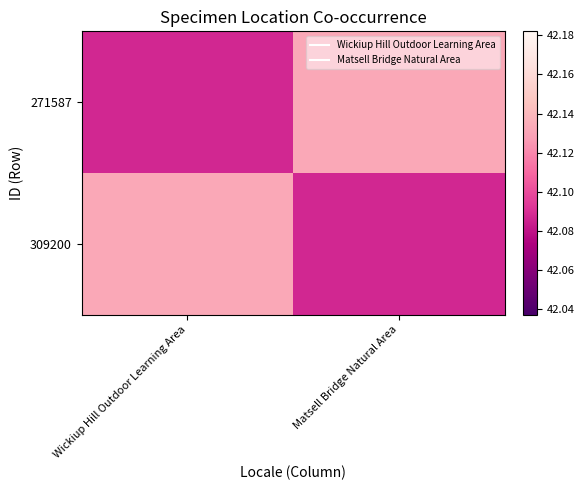

Between Wickiup Hill Outdoor Learning Area and Matsell Bridge Natural Area, which series saw the biggest shift?

271587